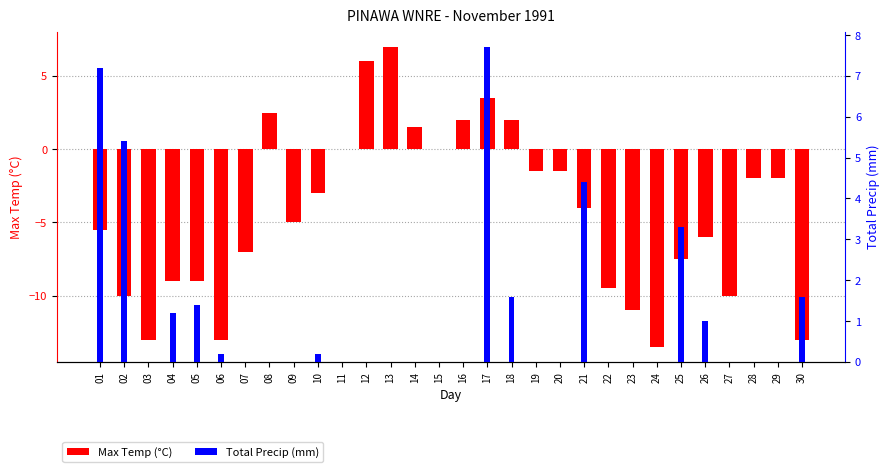

Which has a higher value, 01 or 07?

01